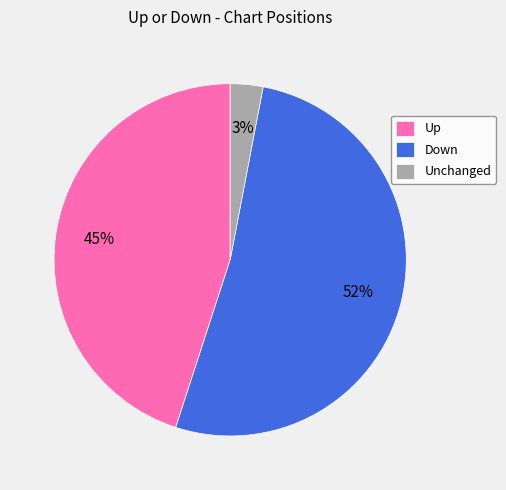

What is the majority slice?

Down